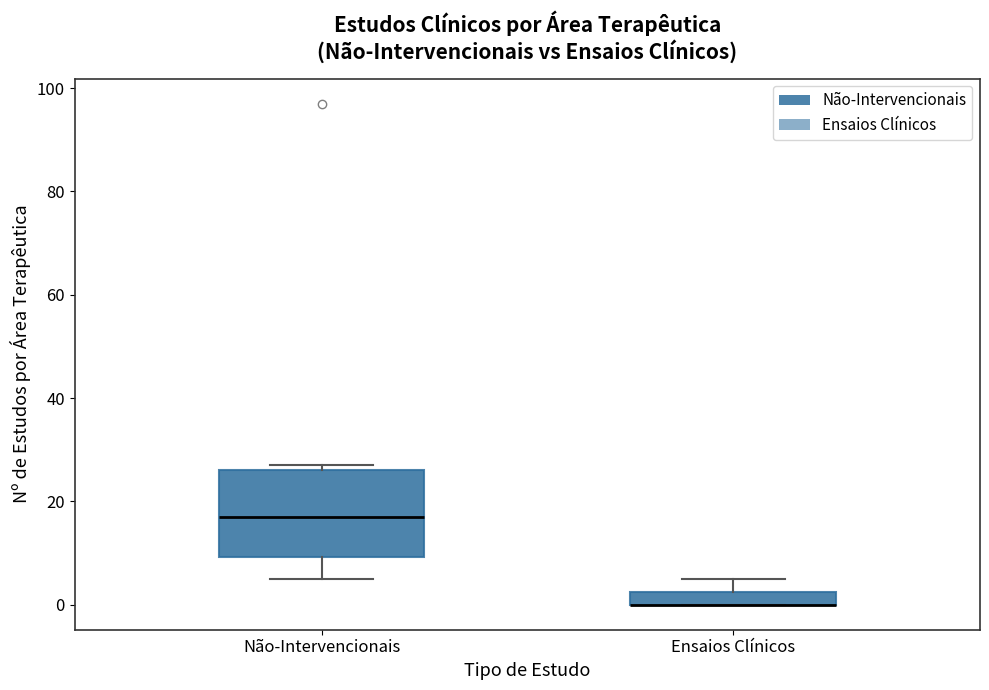

Where does the median line of the box for Não-Intervencionais sit on the y-axis? The values are not printed on the chart, so give them approximately, as read against the axis.

18